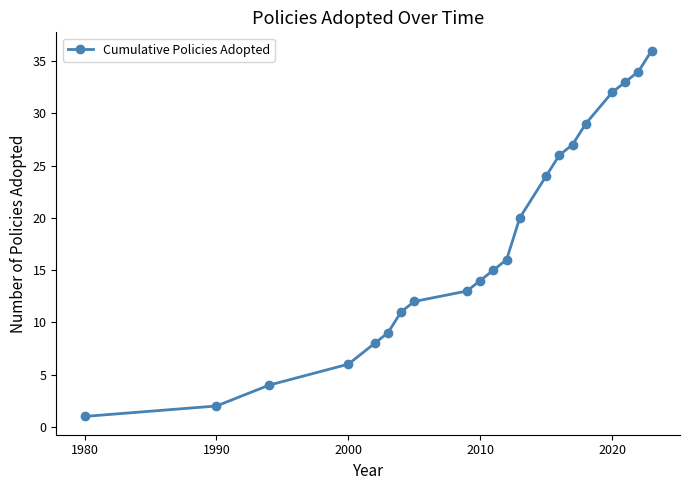

True or false: there are more than 2 points higher than both neighbors.

False